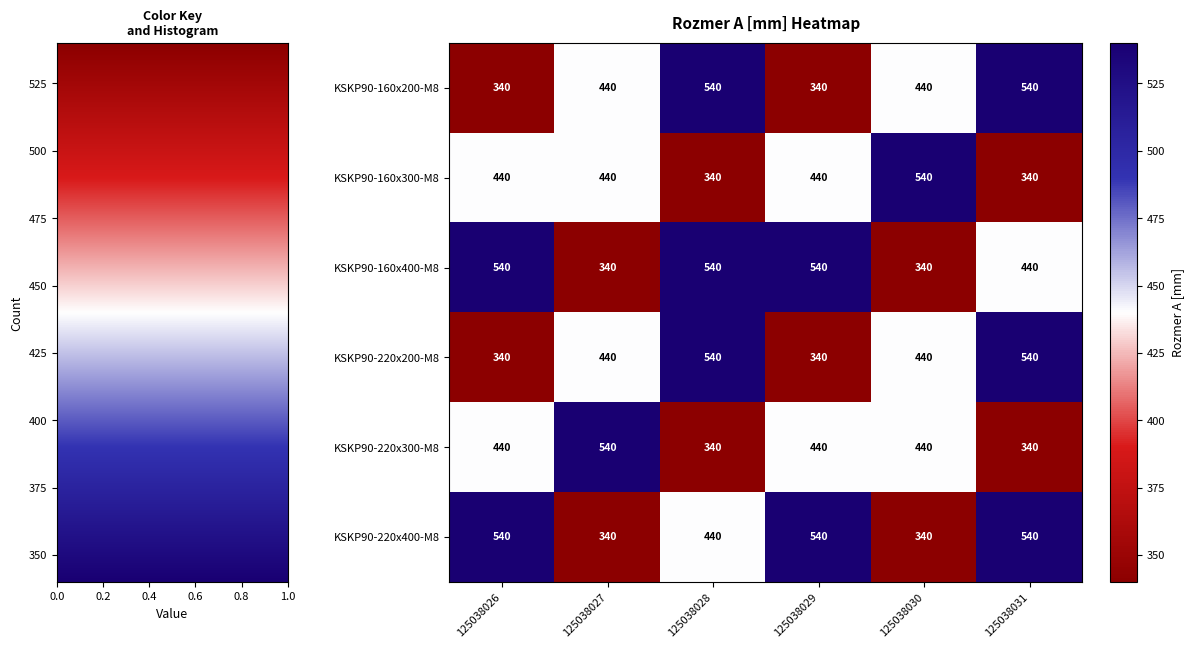

True or false: KSKP90-220x200-M8 has a value of 540 at 125038028.

True